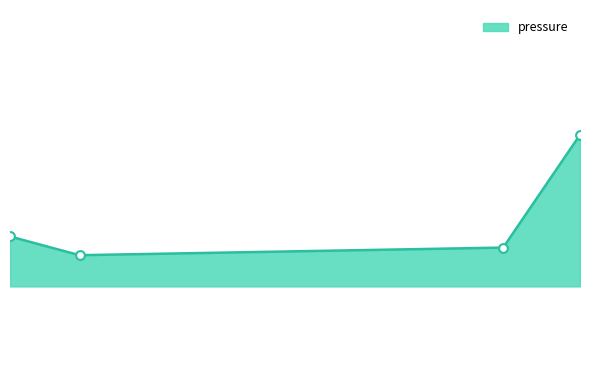

Does the chart have visible grid lines?

No